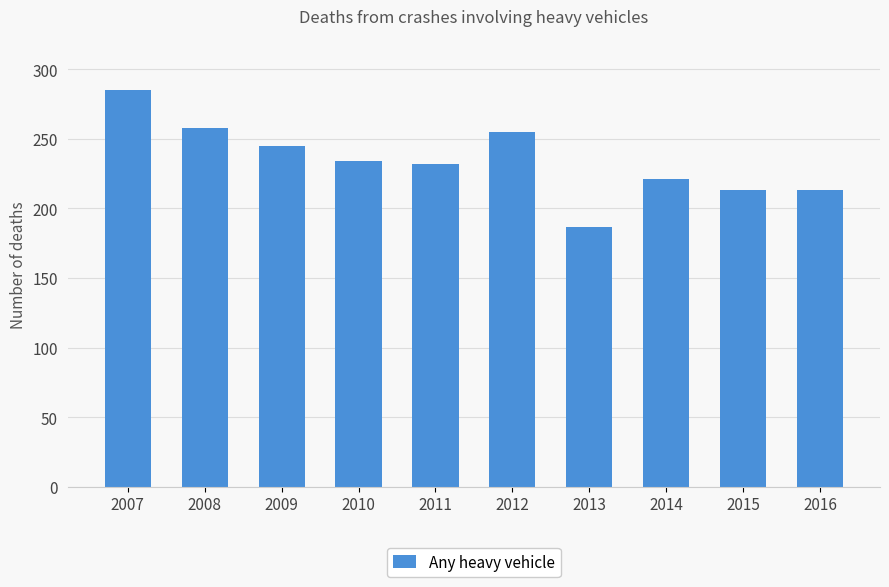

Which has a higher value, 2007 or 2008?

2007